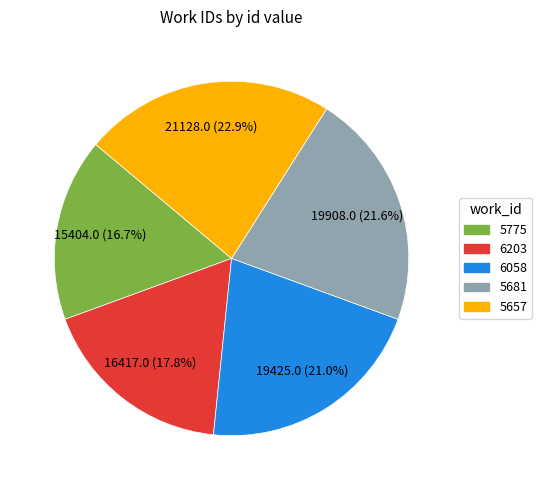

The 5681 slice represents 31% of the pie. True or false?

False